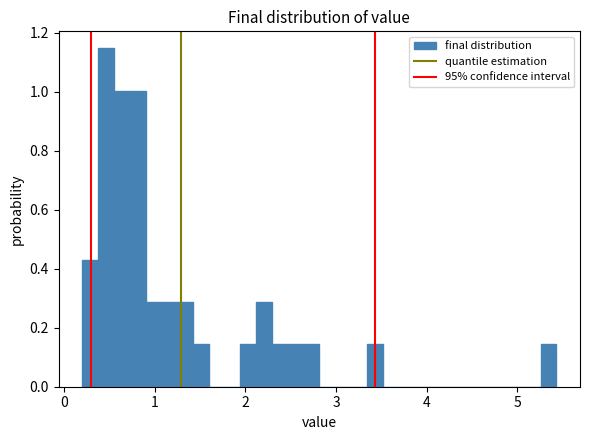

Around what value on the x-axis is the tallest bar? Give the approximate position of its centre, as read against the axis.

0.5